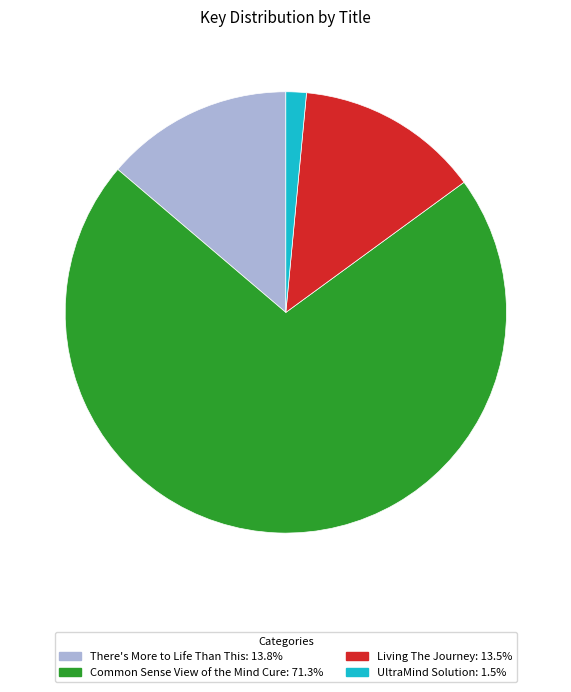

What is the ratio of the value at There's More to Life Than This to the value at UltraMind Solution?

9.2